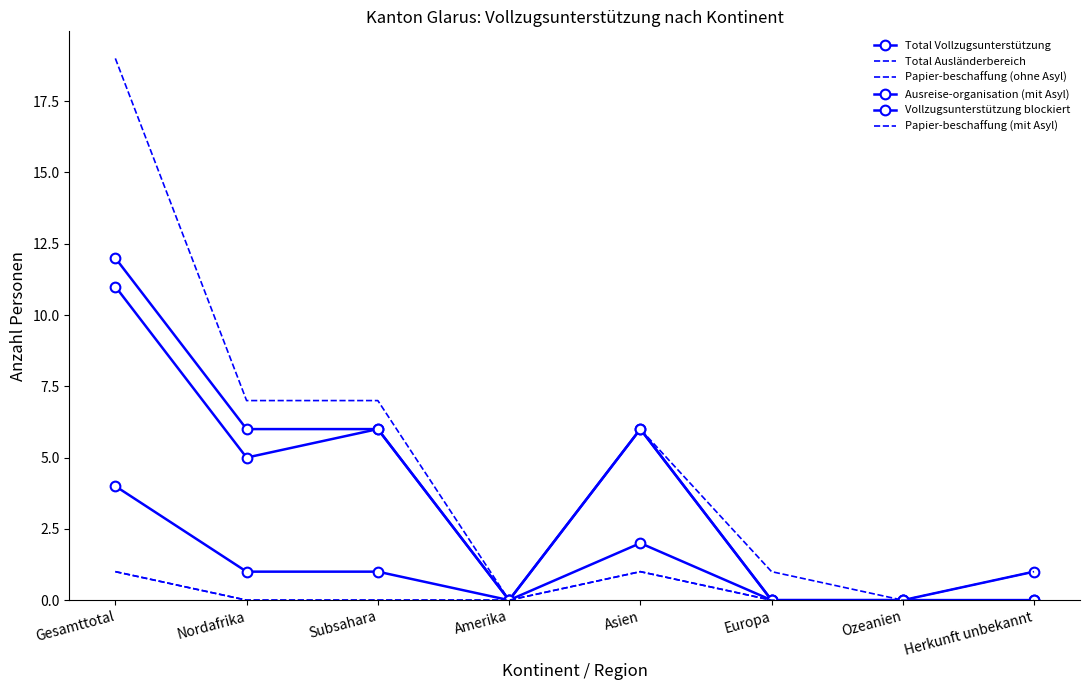

How many distinct data groups are displayed?

6